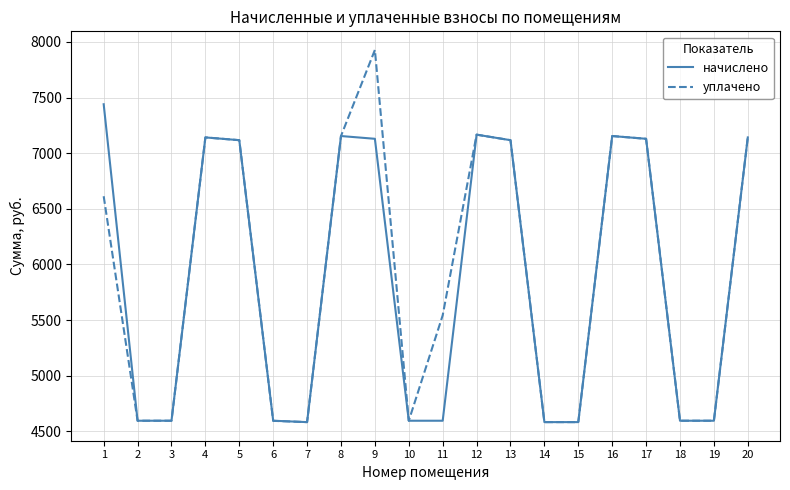

Does the chart have visible grid lines?

Yes